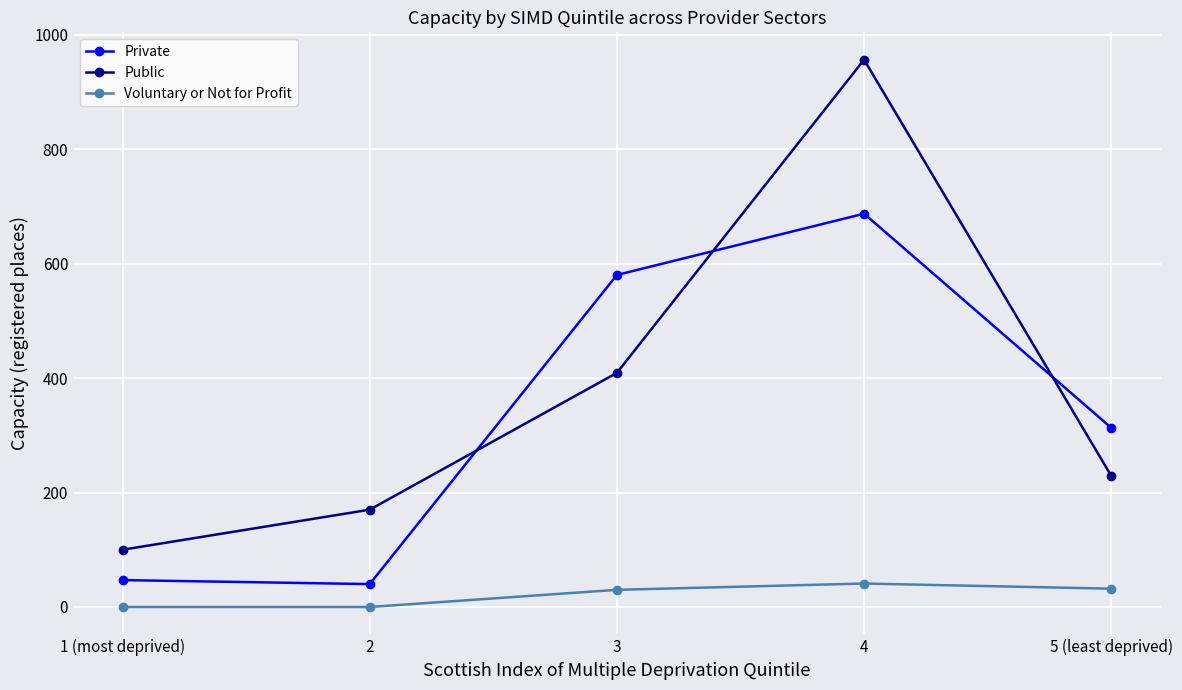

The Private series shows 580 at 3. True or false?

True